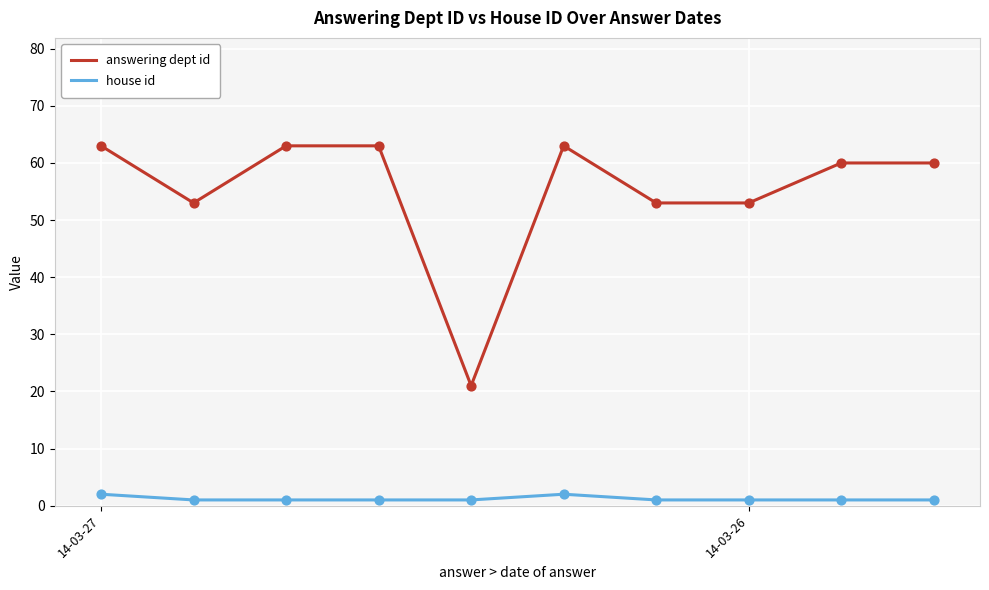

Which series has the largest total across all categories?

answering dept id